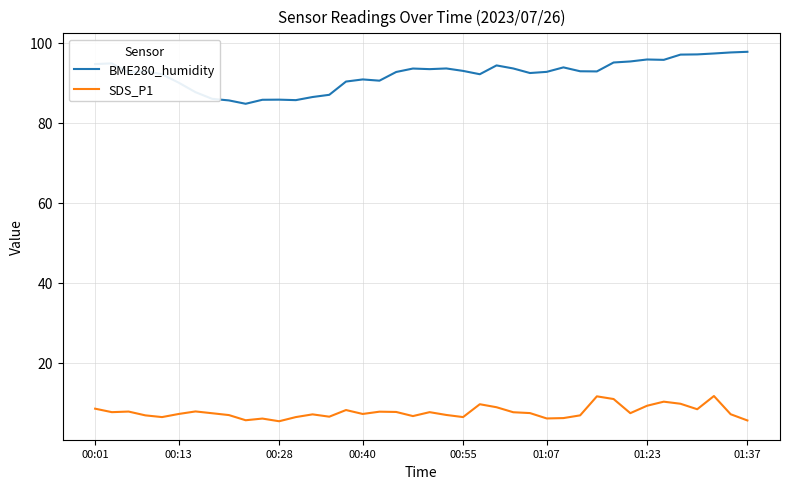

What is the difference between the maximum and minimum values in the BME280_humidity series?

13.0